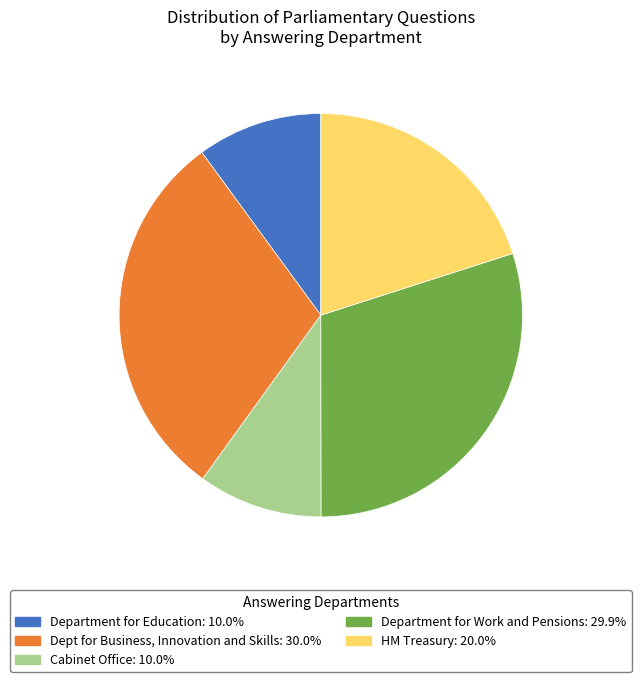

Is there any slice that represents more than half of the pie?

No